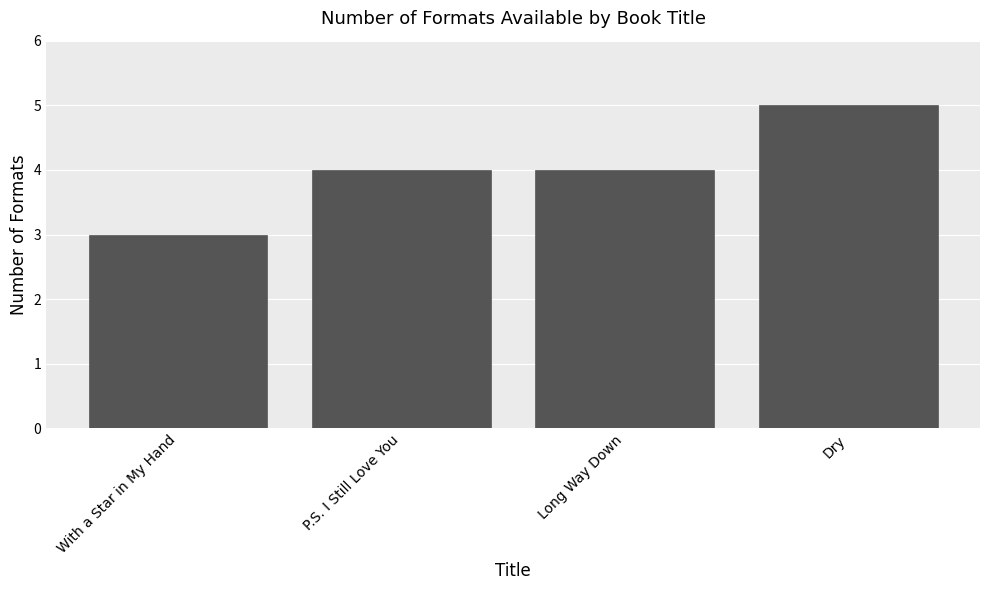

True or false: the data shows 4 at P.S. I Still Love You.

True